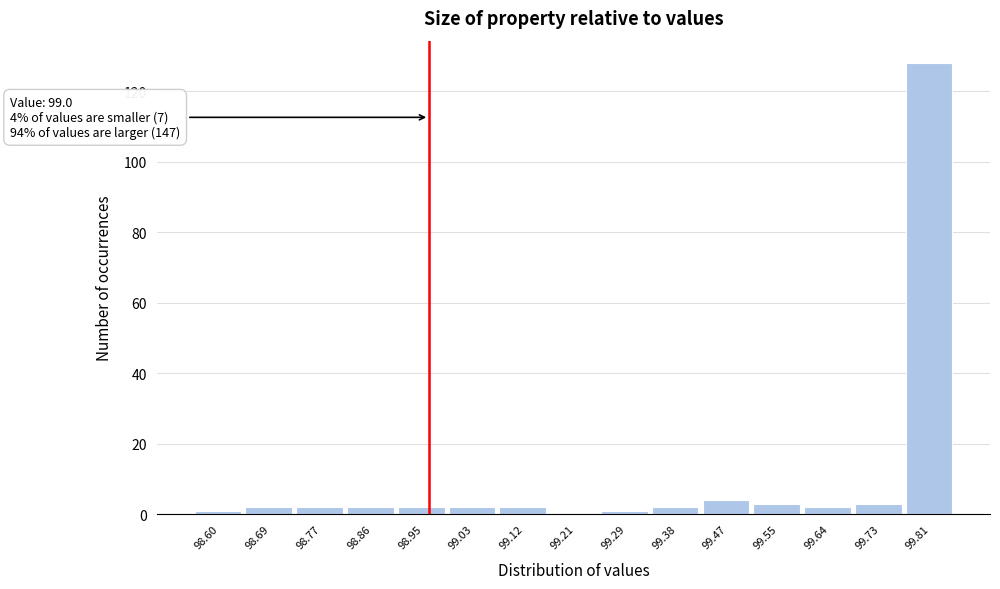

Reading left to right, transcribe all the data shown in this chart.

98.60=1	98.69=2	98.77=2	98.86=2	98.95=2	99.03=2	99.12=2	99.21=0	99.29=1	99.38=2	99.47=4	99.55=3	99.64=2	99.73=3	99.81=128